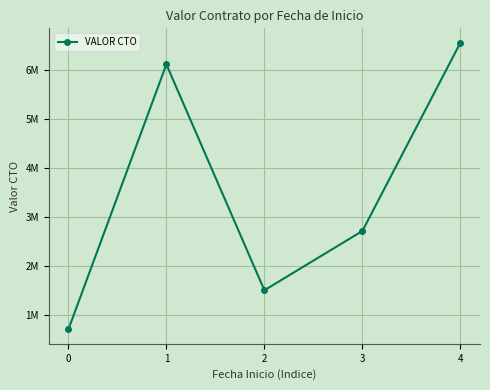

True or false: the data shows 1500000 at 2.

True